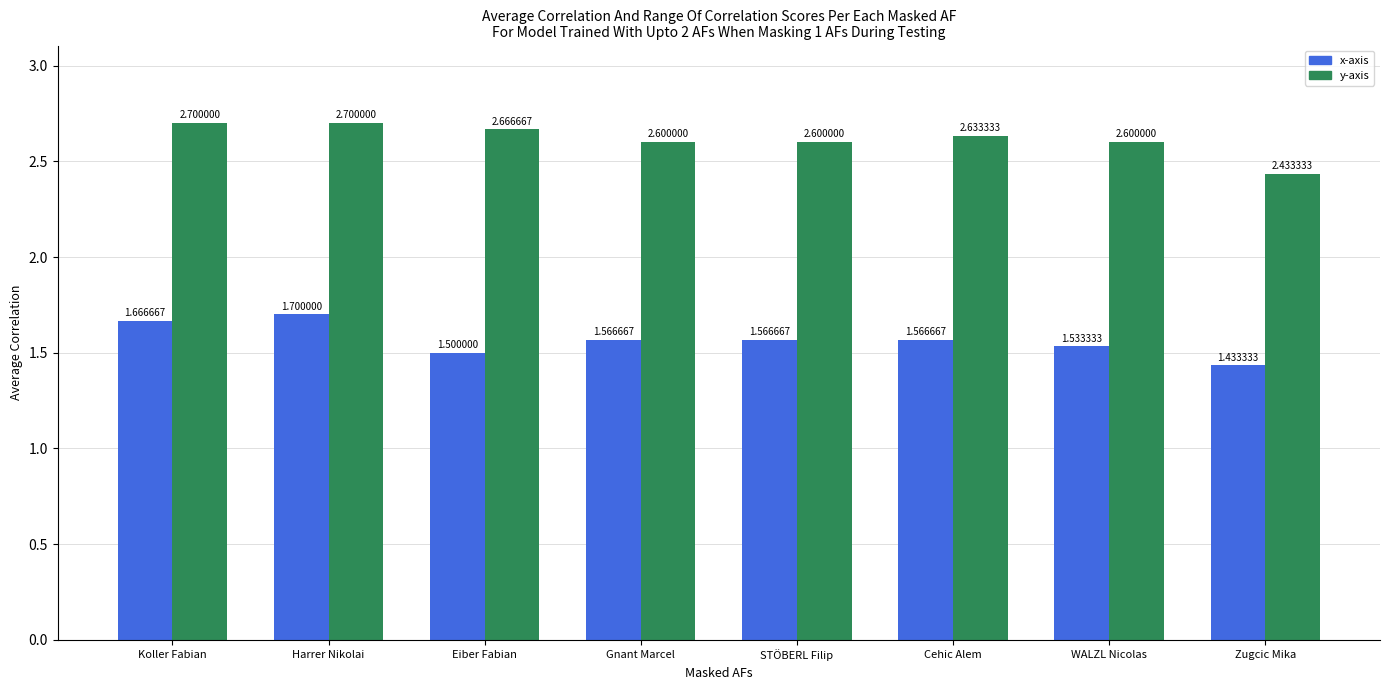

At which category is the sum across all series the highest?

Harrer Nikolai